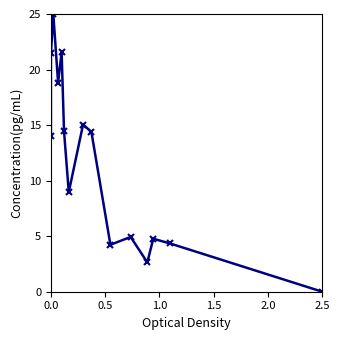

Reading left to right, extract all data points from this chart.

14.0	21.4	25.0	18.8	21.5	14.5	9.0	15.0	14.4	4.2	4.9	2.6	4.8	4.3	0.0